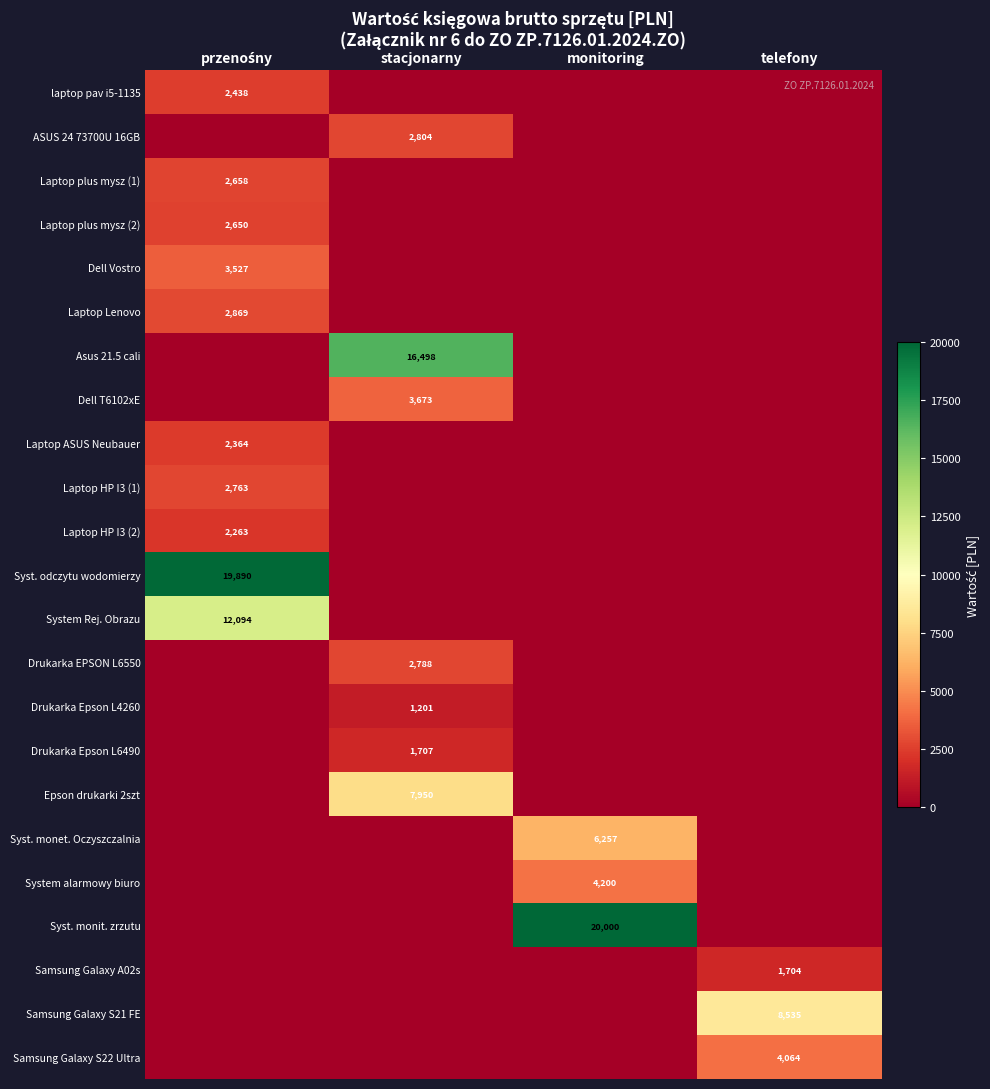

Between przenośny and telefony, which series saw the biggest shift?

Syst. odczytu wodomierzy